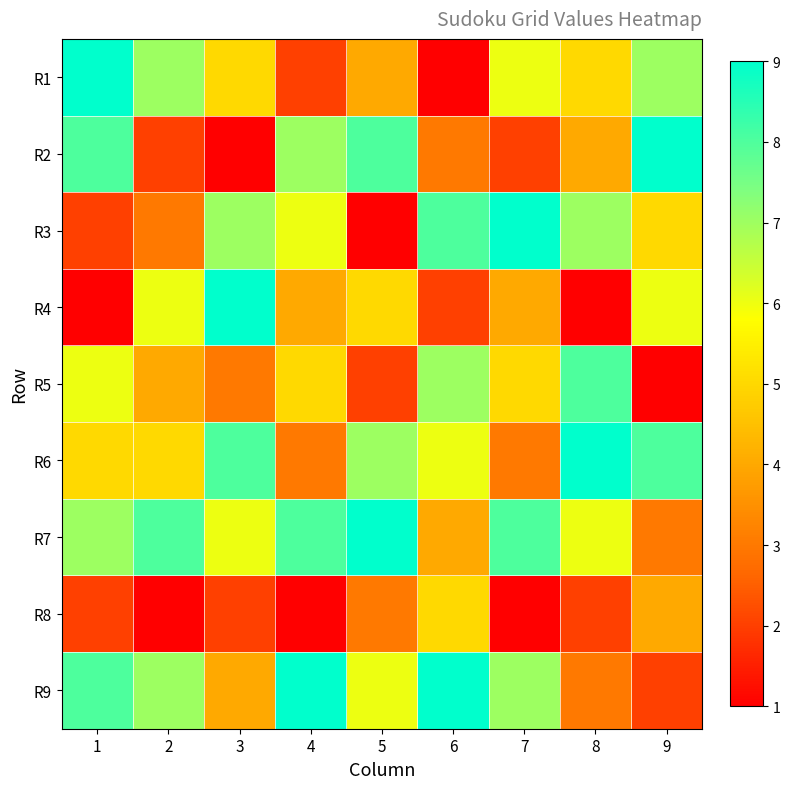

At how many categories does at least one series exceed 4?

9